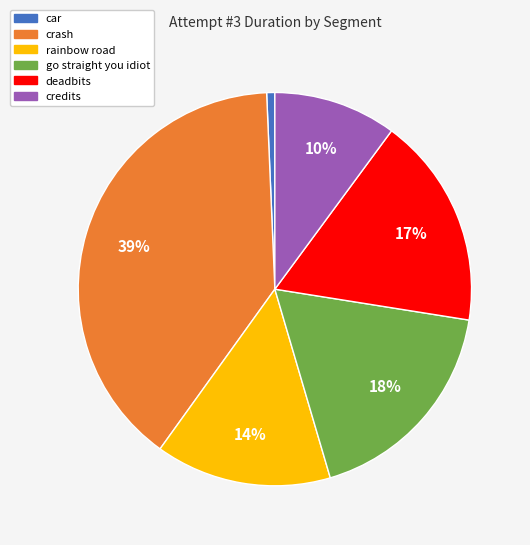

Does car account for over 50% of the chart?

No